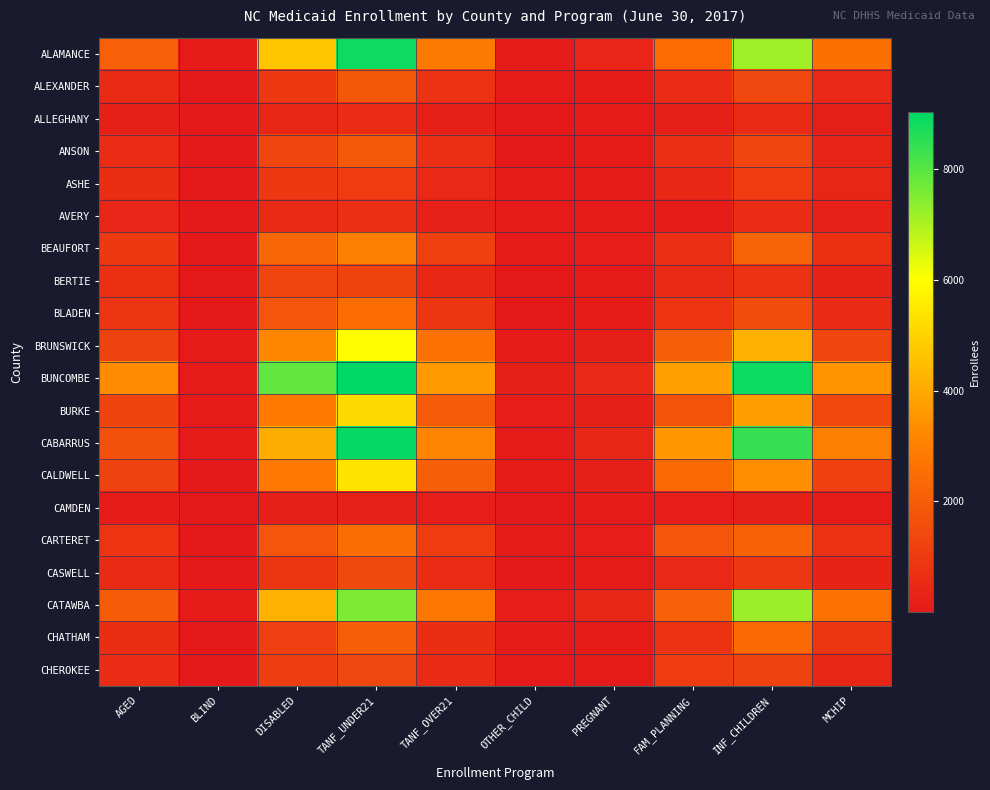

At which category is the sum across all series the highest?

TANF_UNDER21